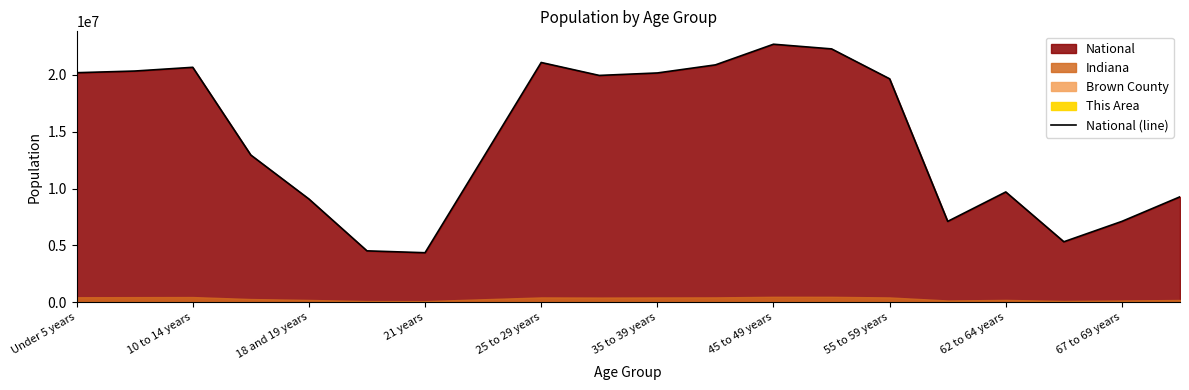

What is the highest value of the National (line) series?

22708591